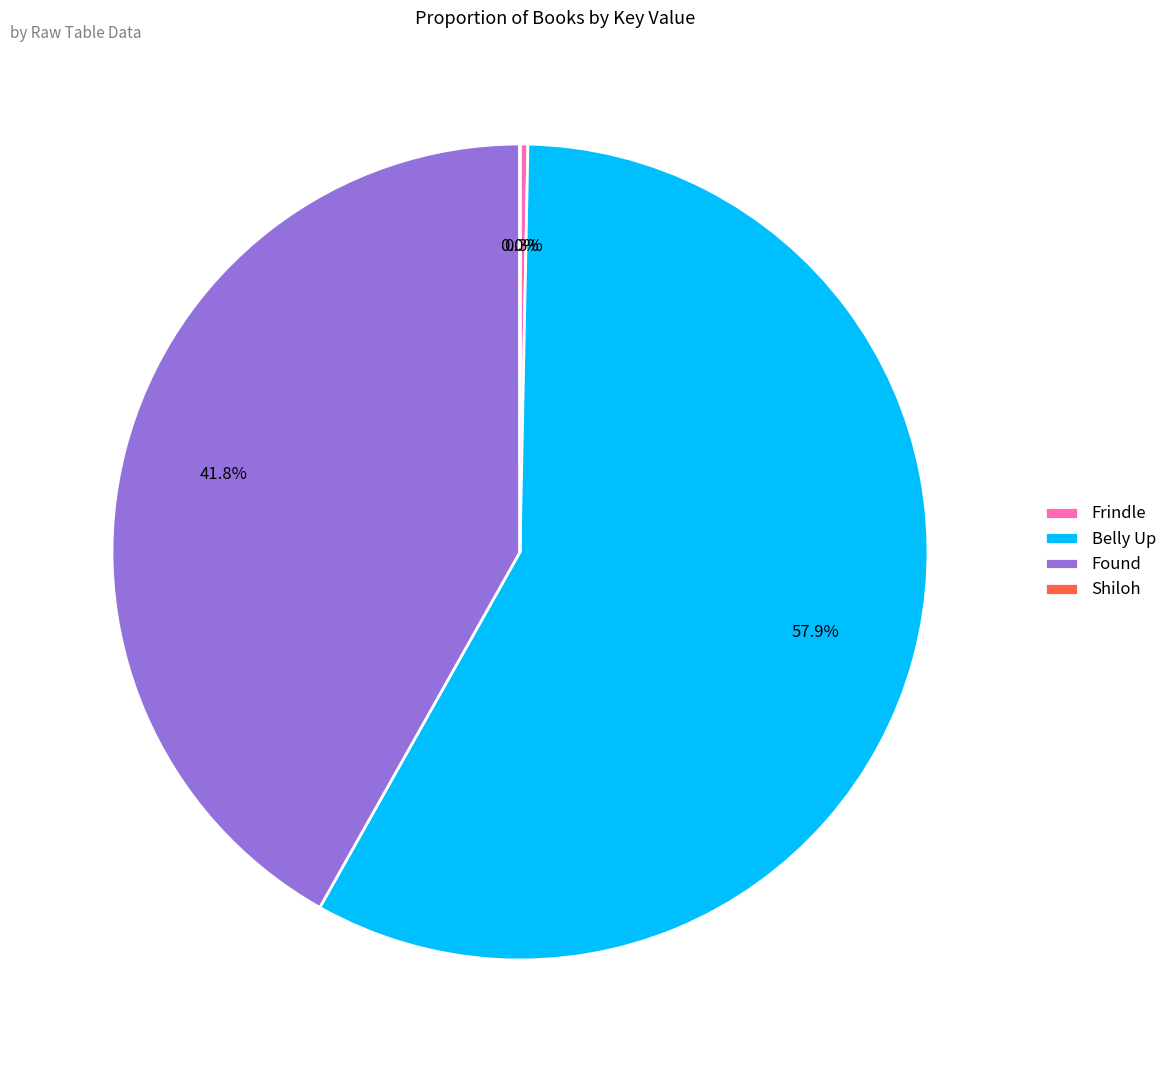

What portion of the pie excludes Found?

58.2%